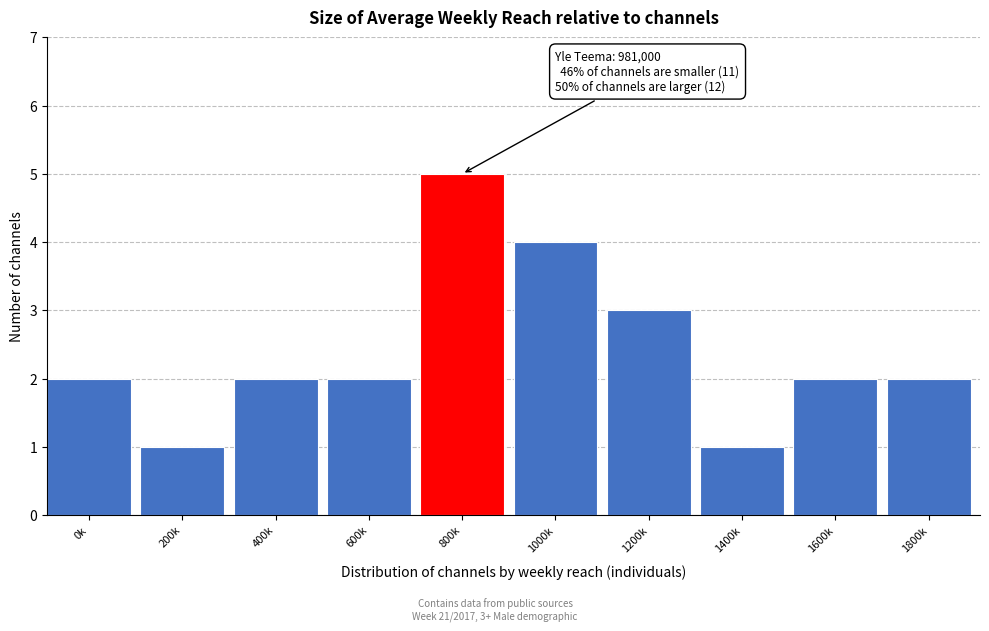

Reading left to right, what are all the values shown in this chart?

0k=2	200k=1	400k=2	600k=2	800k=5	1000k=4	1200k=3	1400k=1	1600k=2	1800k=2